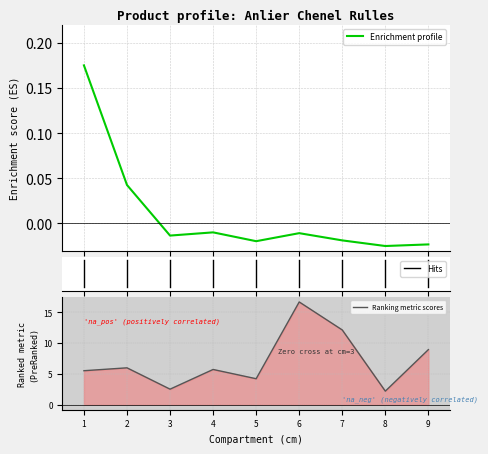

What is the difference between the highest and lowest values at 1?

5.3